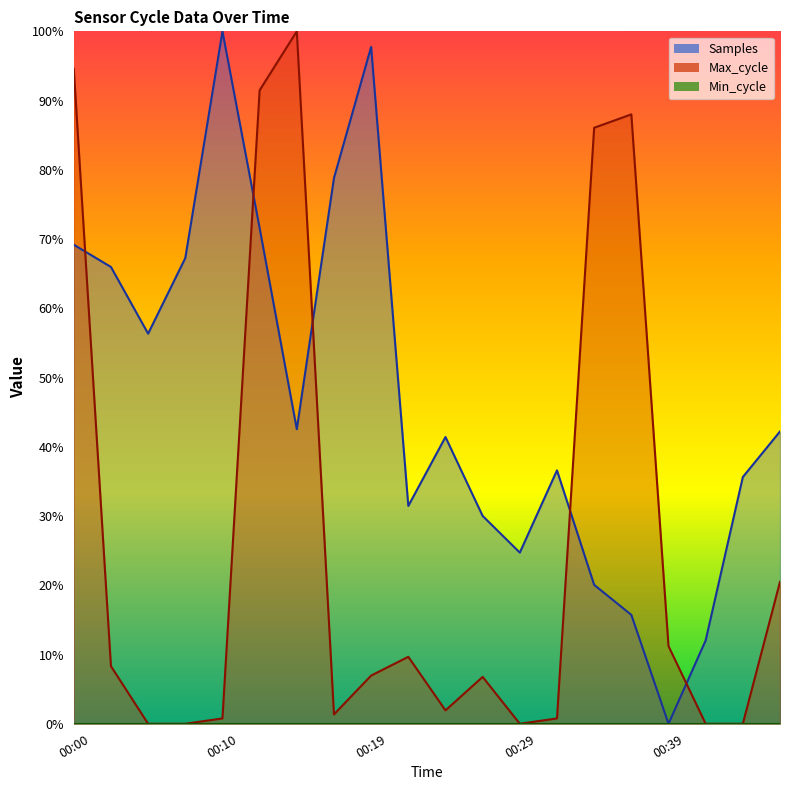

What is the maximum value shown in the chart?

1.0